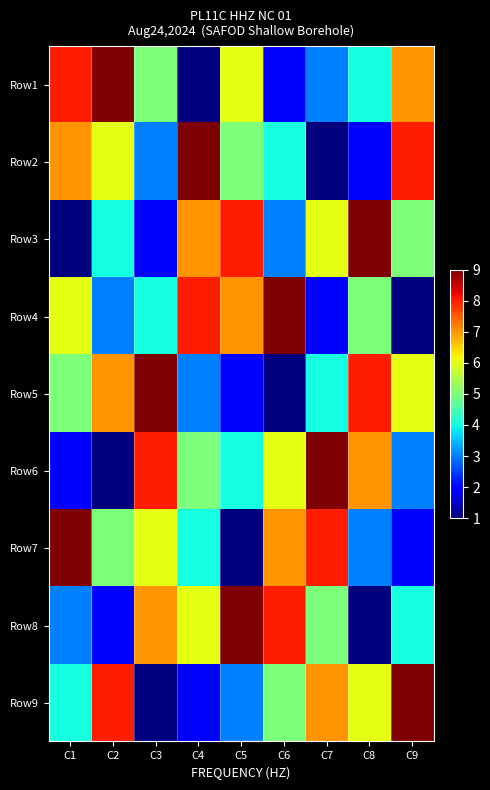

Reading left to right, extract all data points from this chart.

Row1: C1=8	C2=9	C3=5	C4=1	C5=6	C6=2	C7=3	C8=4	C9=7
Row2: C1=7	C2=6	C3=3	C4=9	C5=5	C6=4	C7=1	C8=2	C9=8
Row3: C1=1	C2=4	C3=2	C4=7	C5=8	C6=3	C7=6	C8=9	C9=5
Row4: C1=6	C2=3	C3=4	C4=8	C5=7	C6=9	C7=2	C8=5	C9=1
Row5: C1=5	C2=7	C3=9	C4=3	C5=2	C6=1	C7=4	C8=8	C9=6
Row6: C1=2	C2=1	C3=8	C4=5	C5=4	C6=6	C7=9	C8=7	C9=3
Row7: C1=9	C2=5	C3=6	C4=4	C5=1	C6=7	C7=8	C8=3	C9=2
Row8: C1=3	C2=2	C3=7	C4=6	C5=9	C6=8	C7=5	C8=1	C9=4
Row9: C1=4	C2=8	C3=1	C4=2	C5=3	C6=5	C7=7	C8=6	C9=9